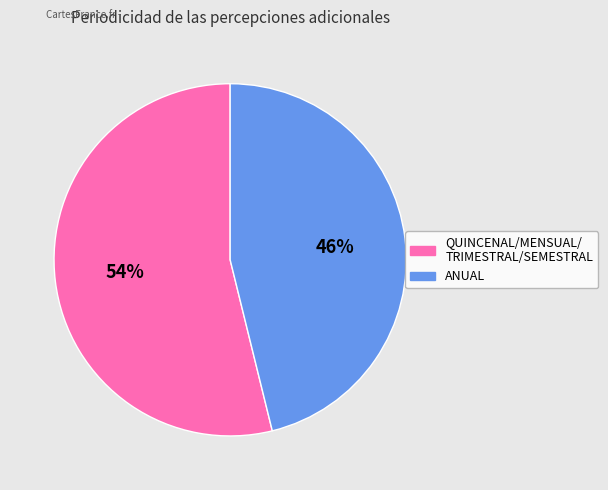

To the nearest percent, what is the difference between the largest and smallest slice percentages?

8%